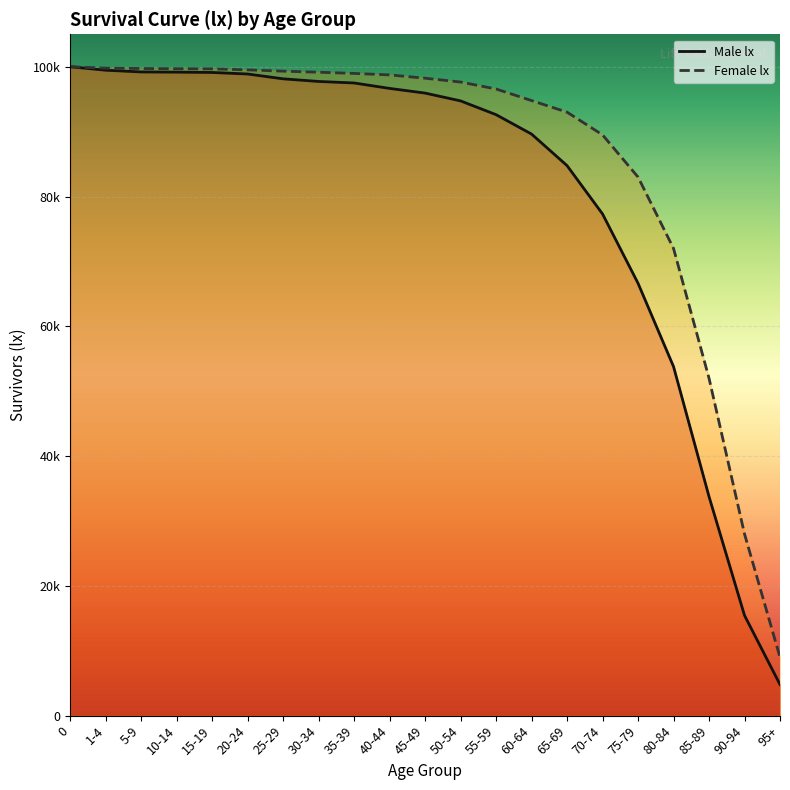

How many values in the lx_female series exceed 98233?

10